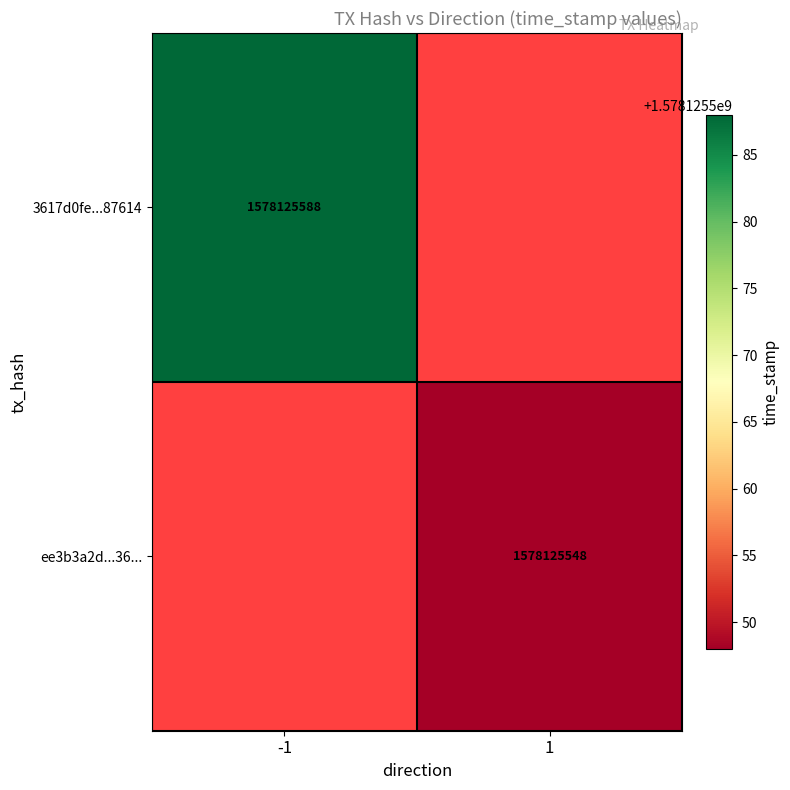

The 3617d0fe7a8eb8d91c4d4d95ee73aee12c87614 series shows 2745409599 at time_stamp. True or false?

False